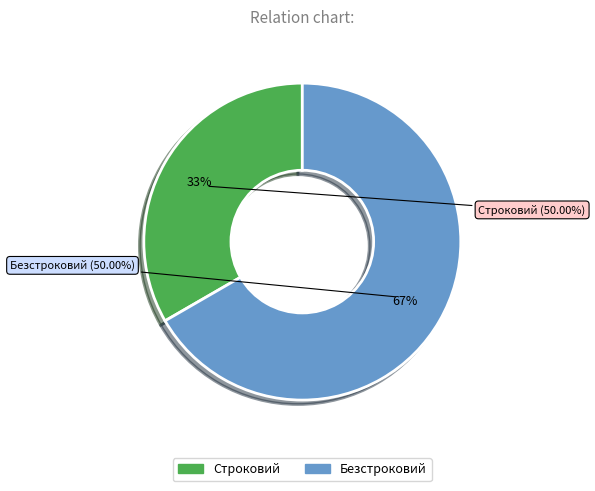

Which category has the biggest portion of the pie?

Безстроковий